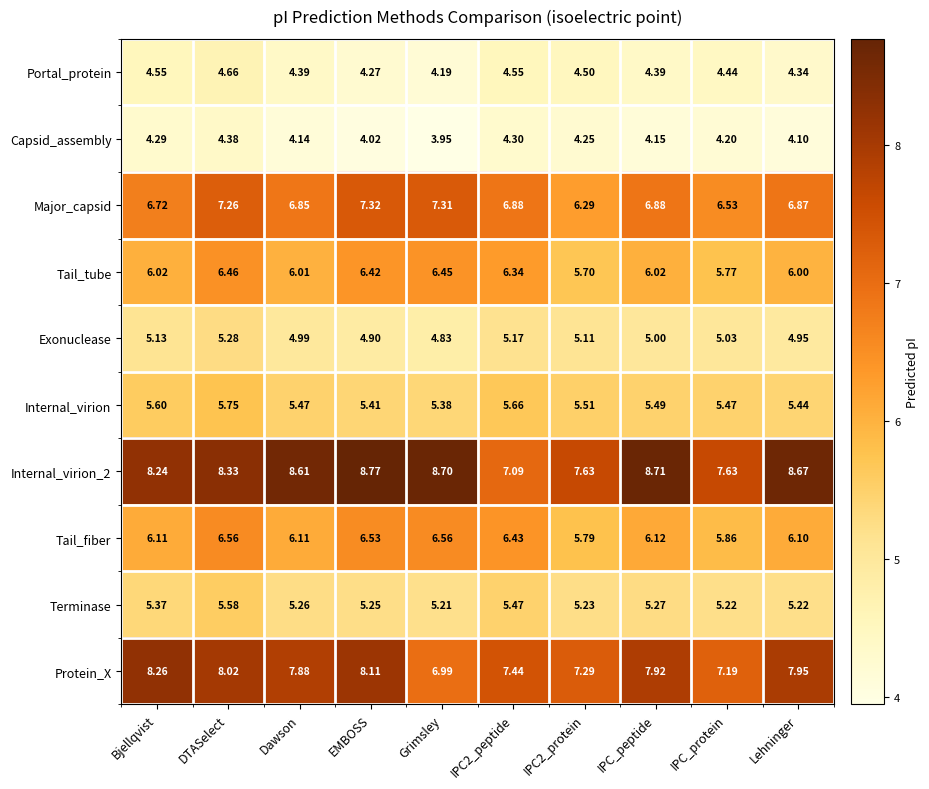

At which category is the sum across all series the highest?

DTASelect